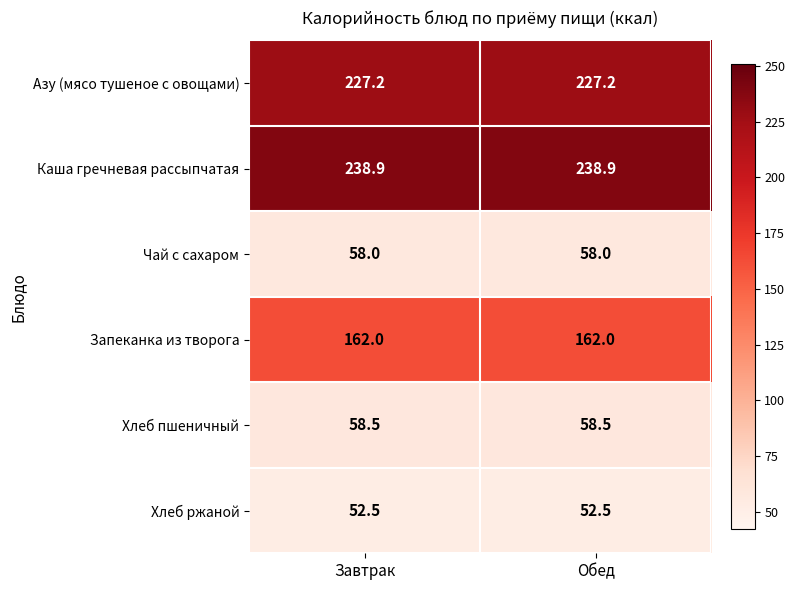

Which series has the largest total across all categories?

Каша гречневая рассыпчатая